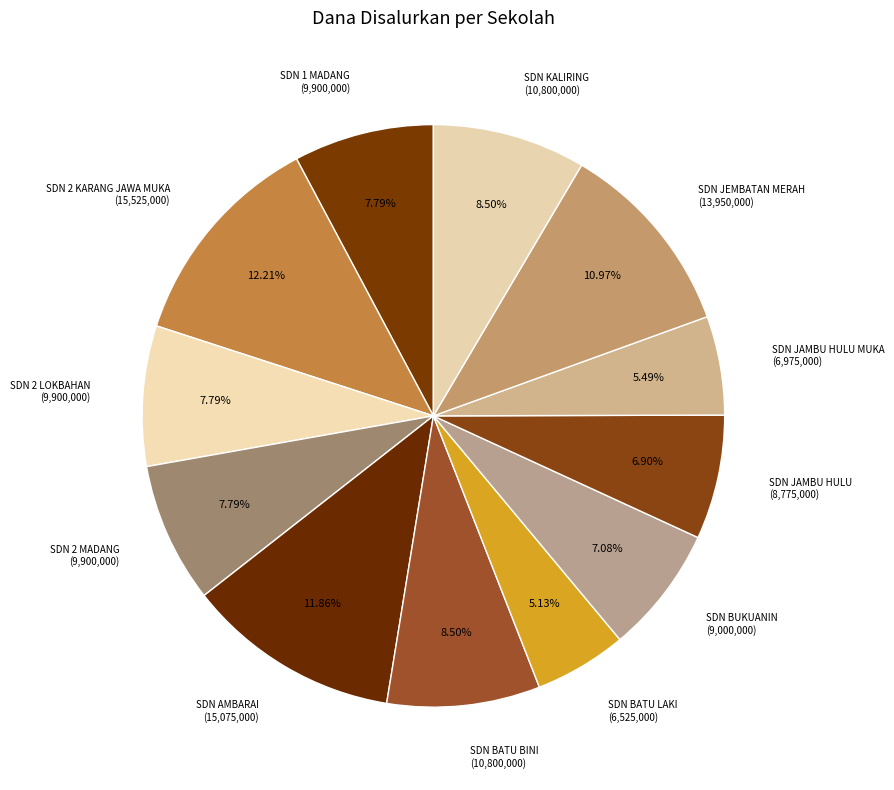

To the nearest percent, what is the difference between the largest and smallest slice percentages?

7%